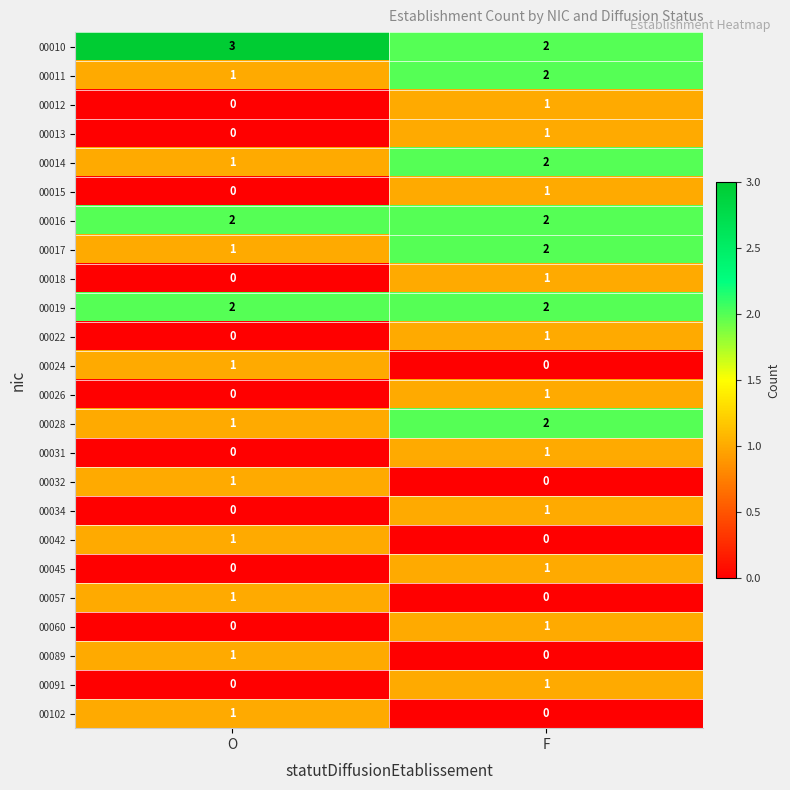

Count the number of data series in this chart.

24